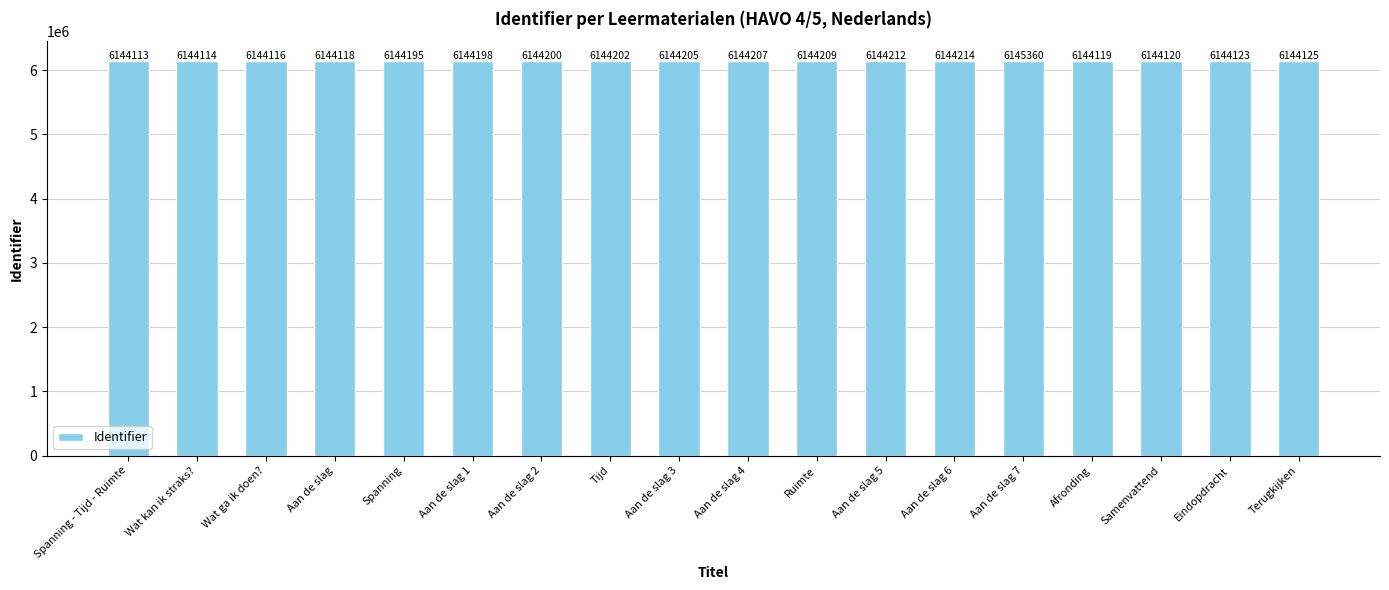

Does the chart contain any negative values?

No